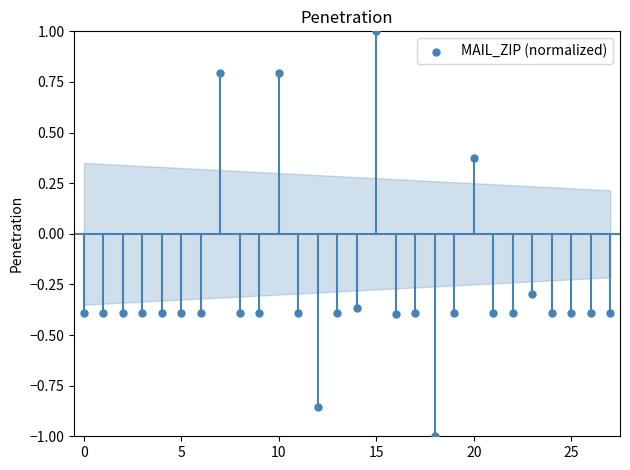

What is the range of Y values (max minus min)?

2.0